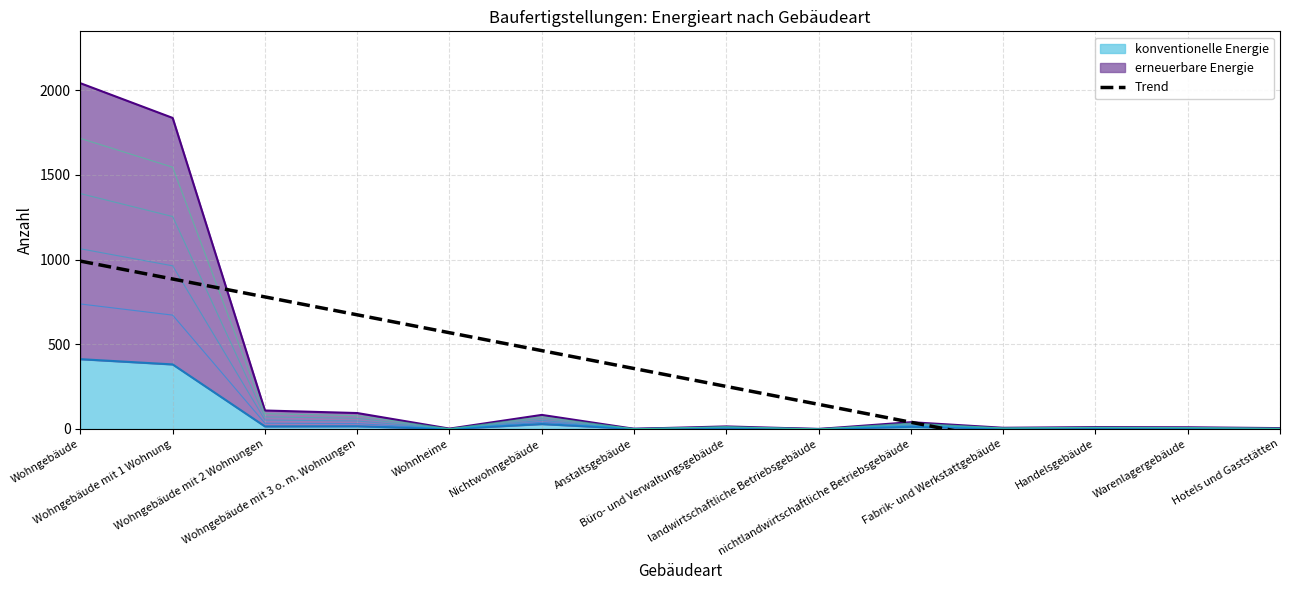

Which category has the highest value across all series?

Wohngebäude